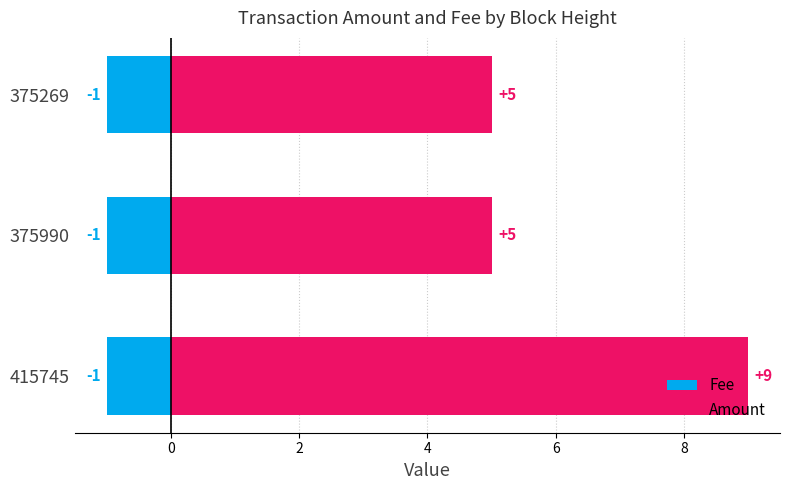

The value of Fee at 2 is 0.8. True or false?

False